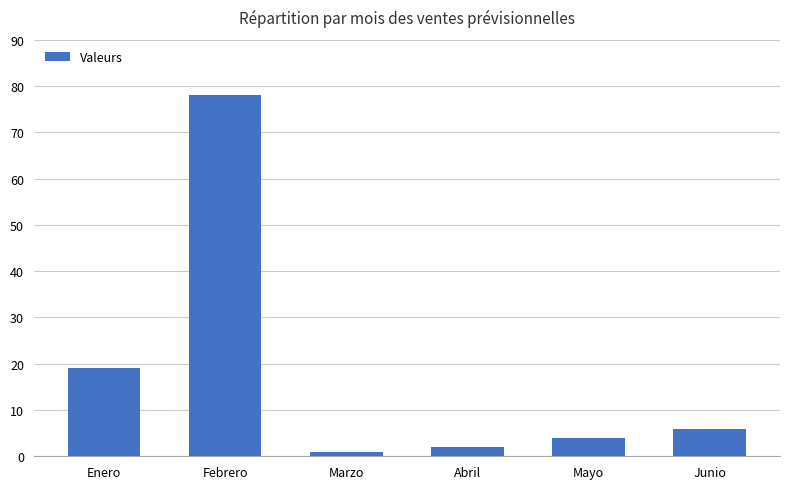

Does the chart contain stacked bars?

No